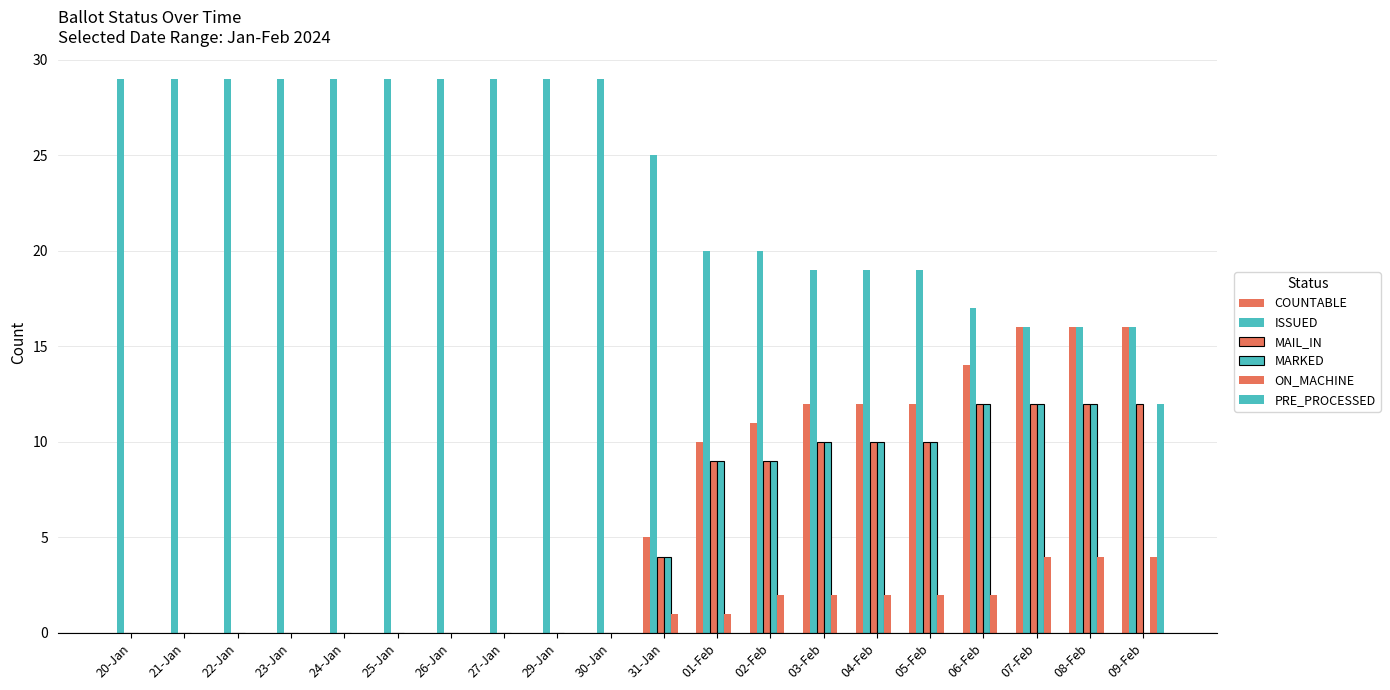

What is the difference between the MAIL_IN values at 09-Feb and 01-Feb?

3